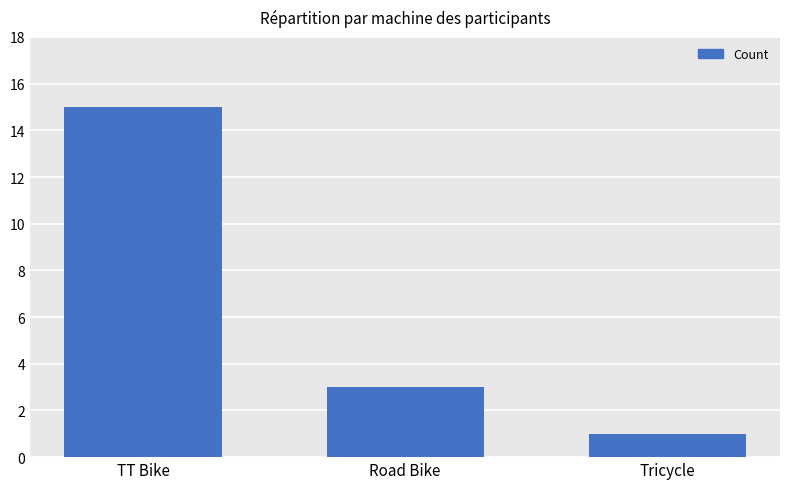

Which has a higher value, Road Bike or Tricycle?

Road Bike